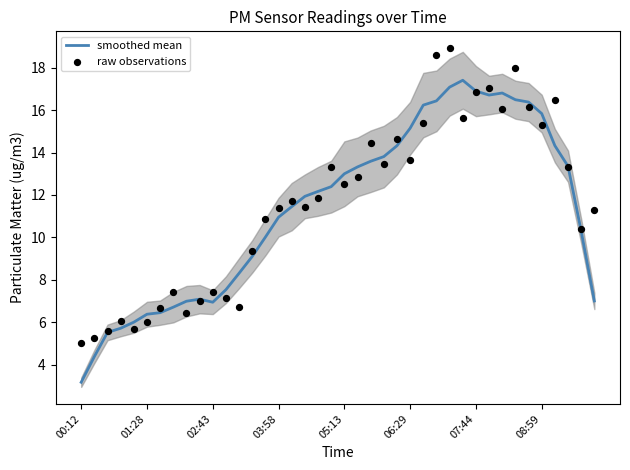

Which series has the widest spread of Y values?

smoothed mean